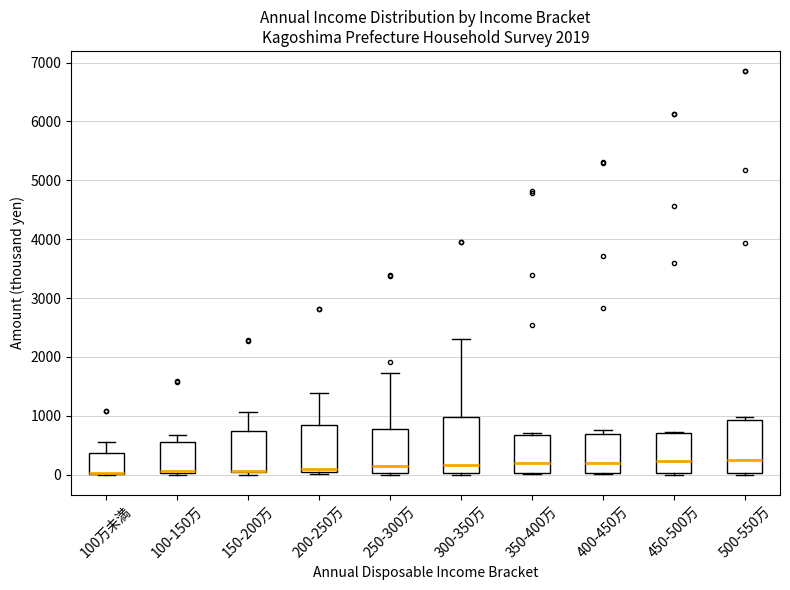

Reading left to right, read every box against the y-axis: the position of its median line, the range the box covers, and the ends of its whiskers. The values are not printed on the chart, so give them approximately, as read against the axis.

100万未満: median 0 (drawn on the box's lower edge), box 0 to 400, whiskers 0 to 600
100-150万: median 100 (drawn on the box's lower edge), box 0 to 600, whiskers 0 to 700
150-200万: median 100 (drawn on the box's lower edge), box 0 to 700, whiskers 0 (just below the box's lower edge) to 1100
200-250万: median 100, box 0 to 900, whiskers 0 (just below the box's lower edge) to 1400
250-300万: median 100, box 0 to 800, whiskers 0 to 1700
300-350万: median 200, box 0 to 1000, whiskers 0 to 2300
350-400万: median 200, box 0 to 700, whiskers 0 to 700 (just above the box's upper edge)
400-450万: median 200, box 0 to 700, whiskers 0 (just below the box's lower edge) to 800
450-500万: median 200, box 0 to 700, whiskers 0 (just below the box's lower edge) to 700
500-550万: median 200, box 0 to 900, whiskers 0 to 1000